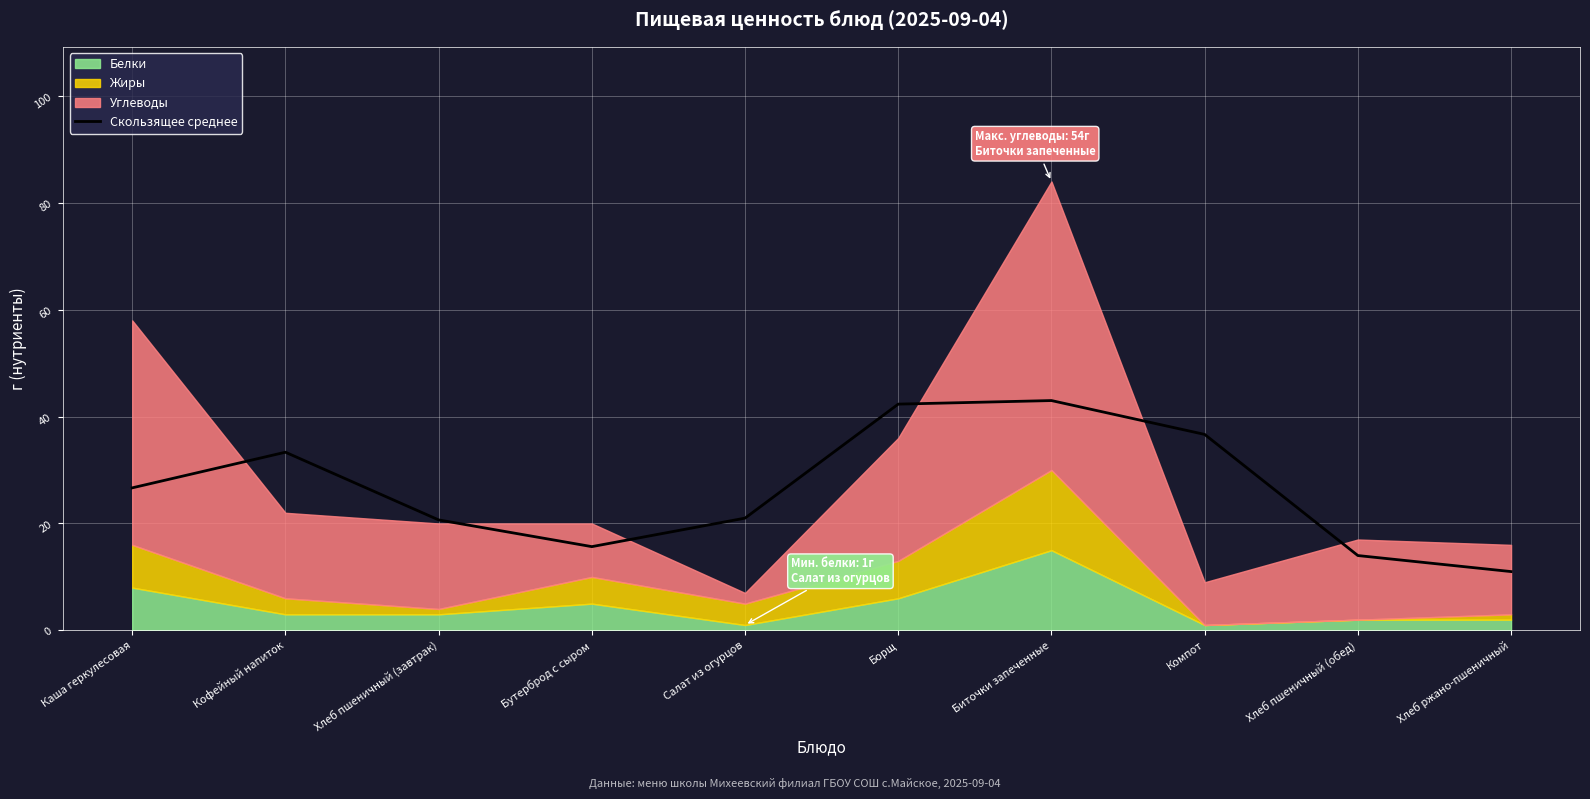

What is the maximum value for Скользящее среднее?

43.0